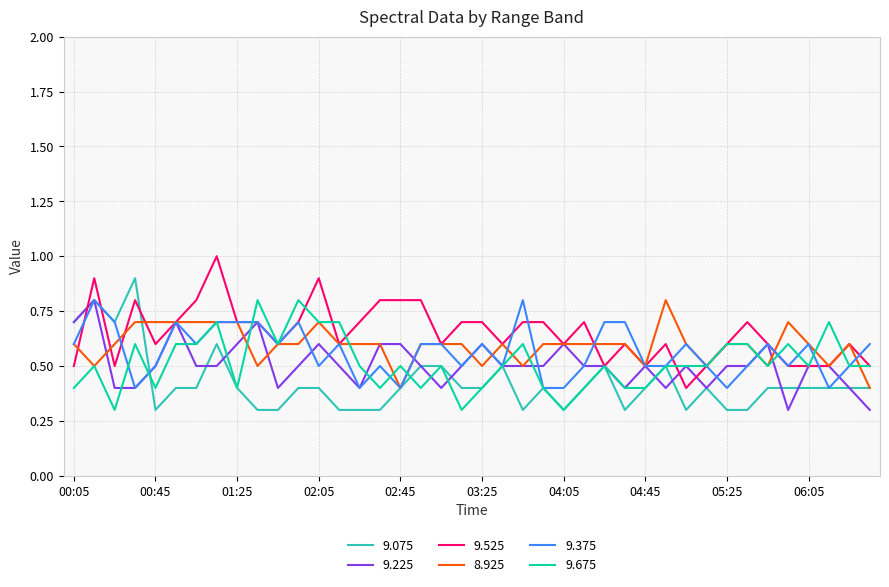

What is the lowest value of the 9.375 series?

0.4